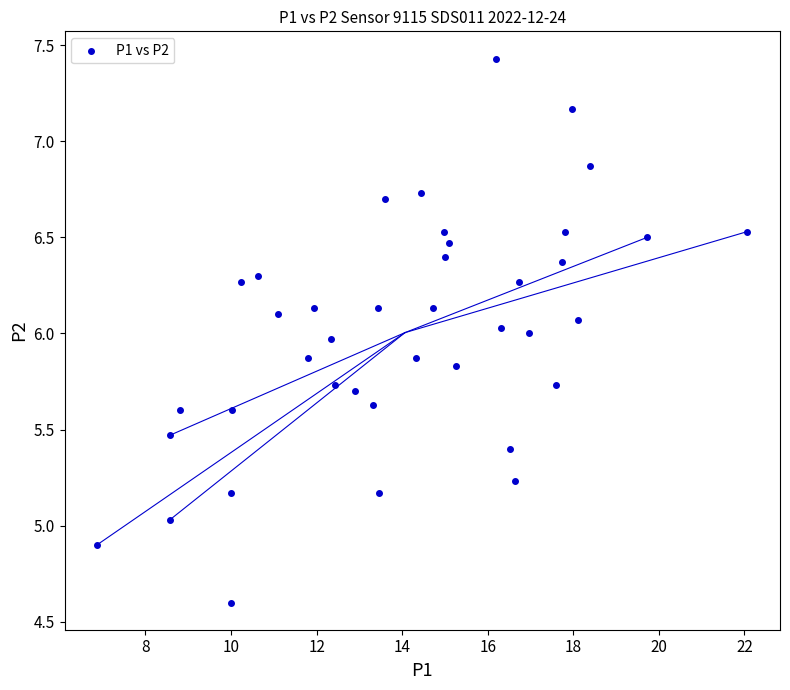

What is the range of Y values (max minus min)?

2.8